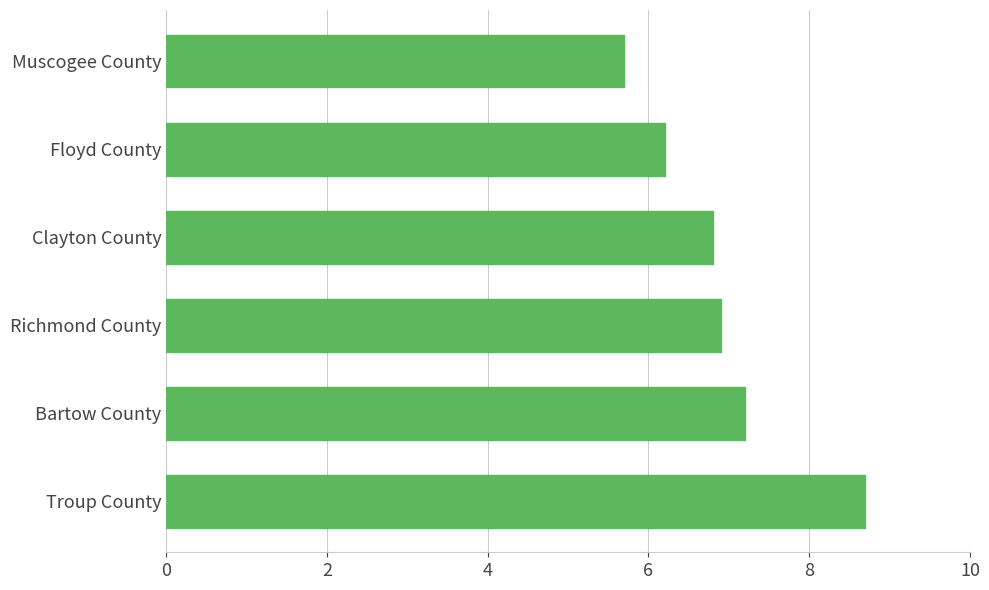

Rank the categories by value from lowest to highest.

Muscogee County, Floyd County, Clayton County, Richmond County, Bartow County, Troup County